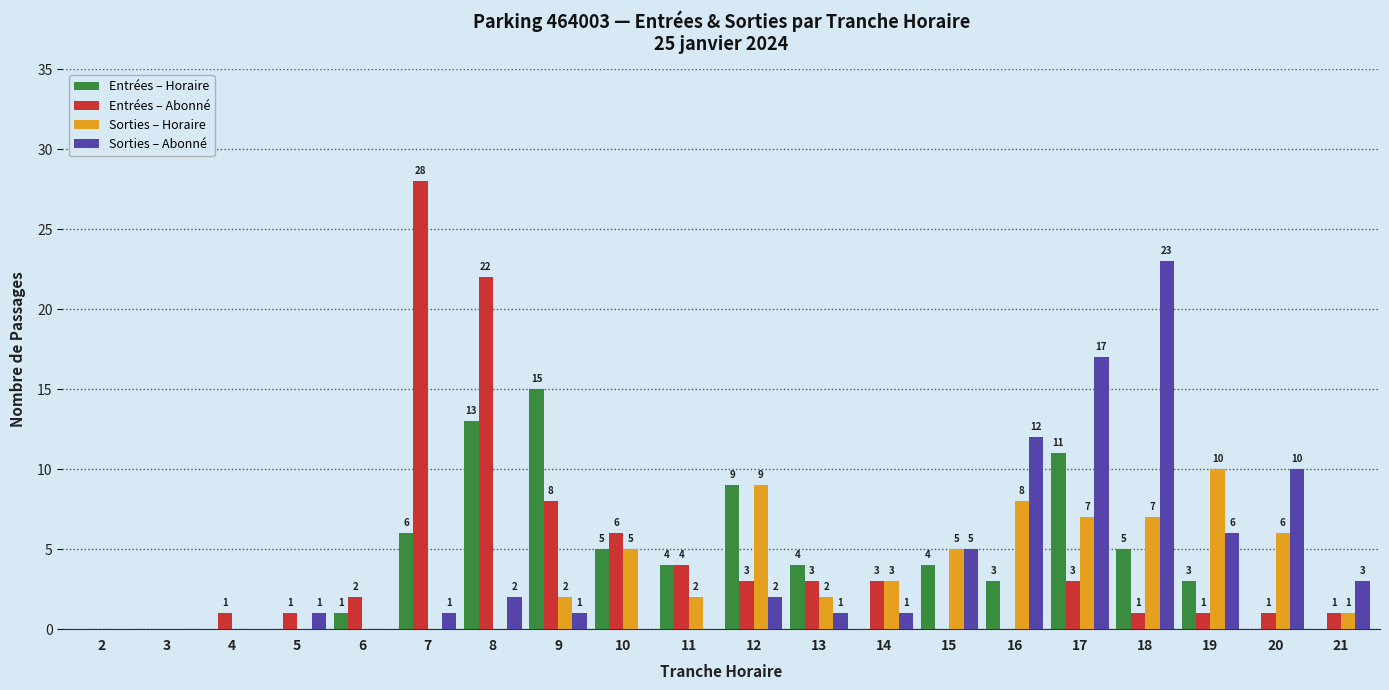

Where is Entrées – Horaire nearest to the value 7?

7